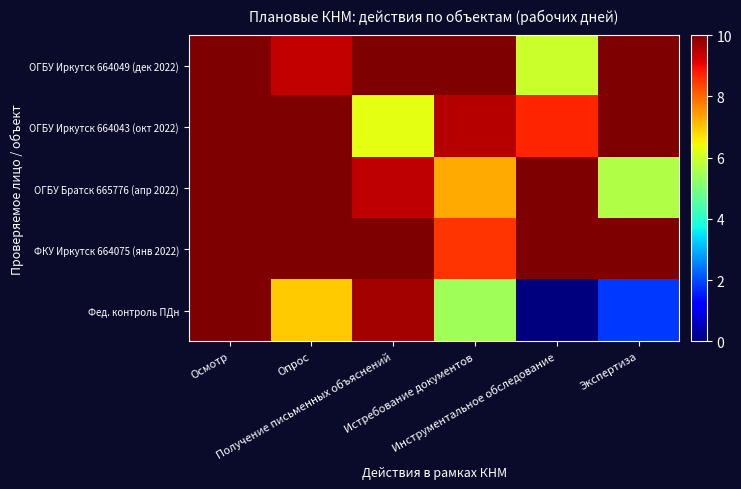

What is the maximum value shown in the chart?

10.0